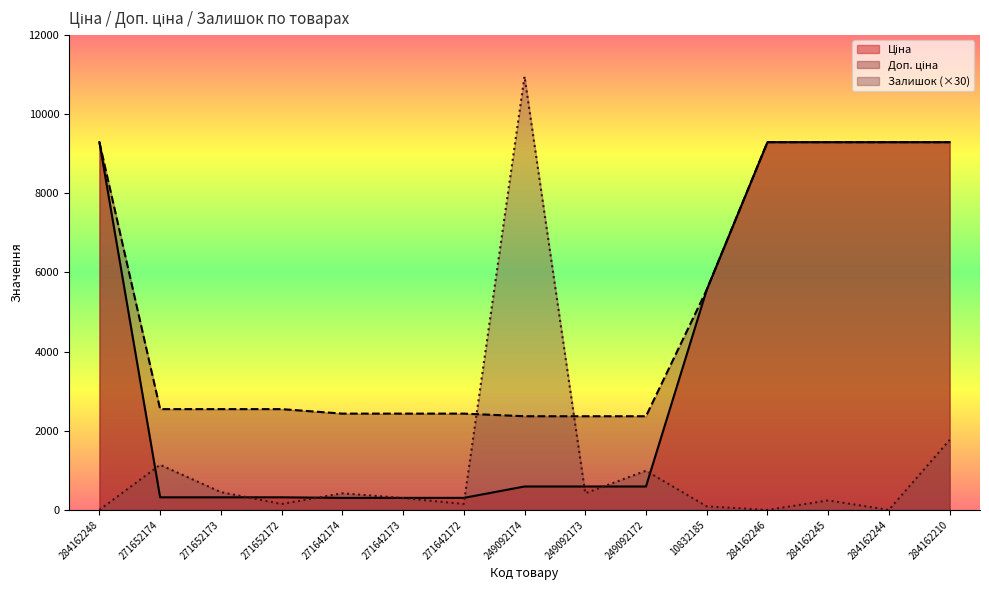

Rank the series at 10832185 from highest to lowest value.

Ціна, Доп. ціна, Залишок